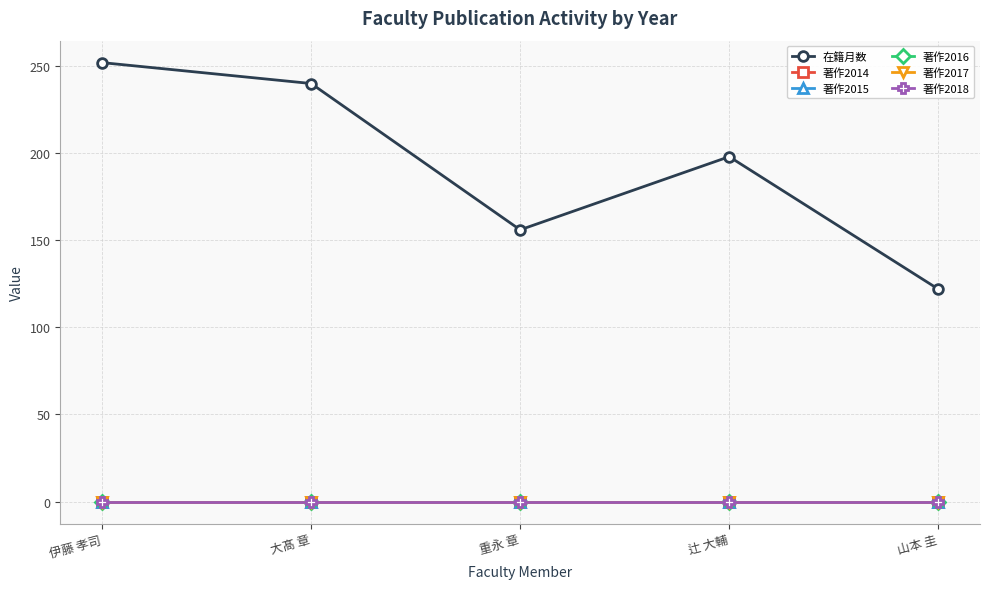

Is this an area chart (filled region under the line)?

No